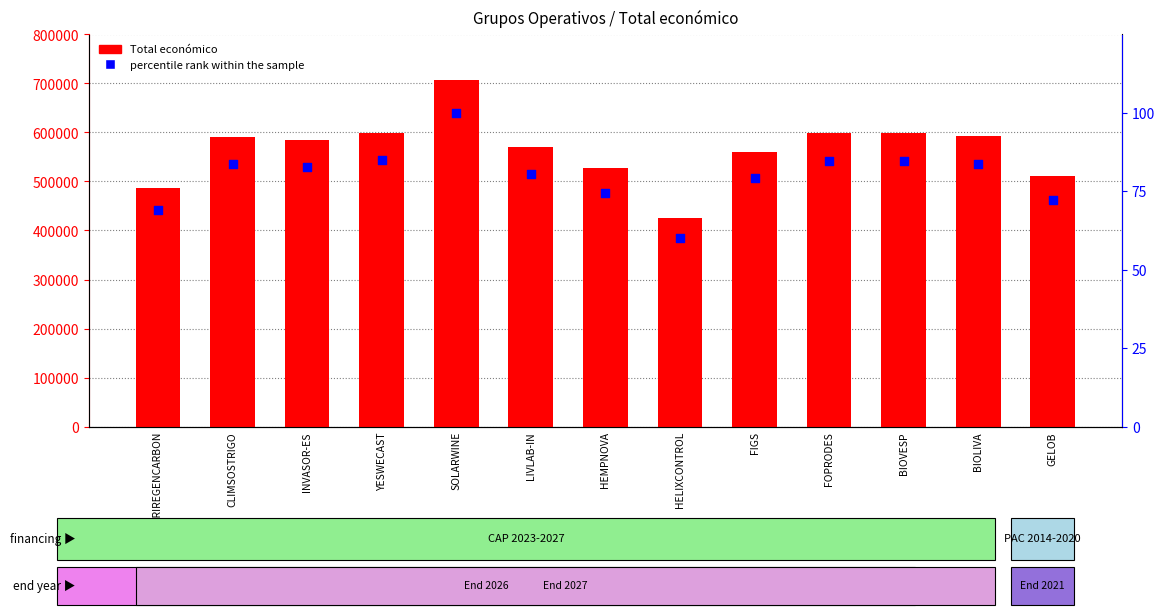

What is the total value across all series at INVASOR-ES?

585428.8